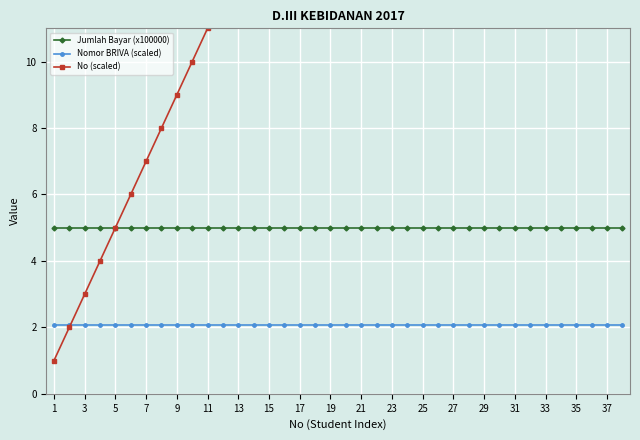

Which series has the largest total across all categories?

No (scaled)